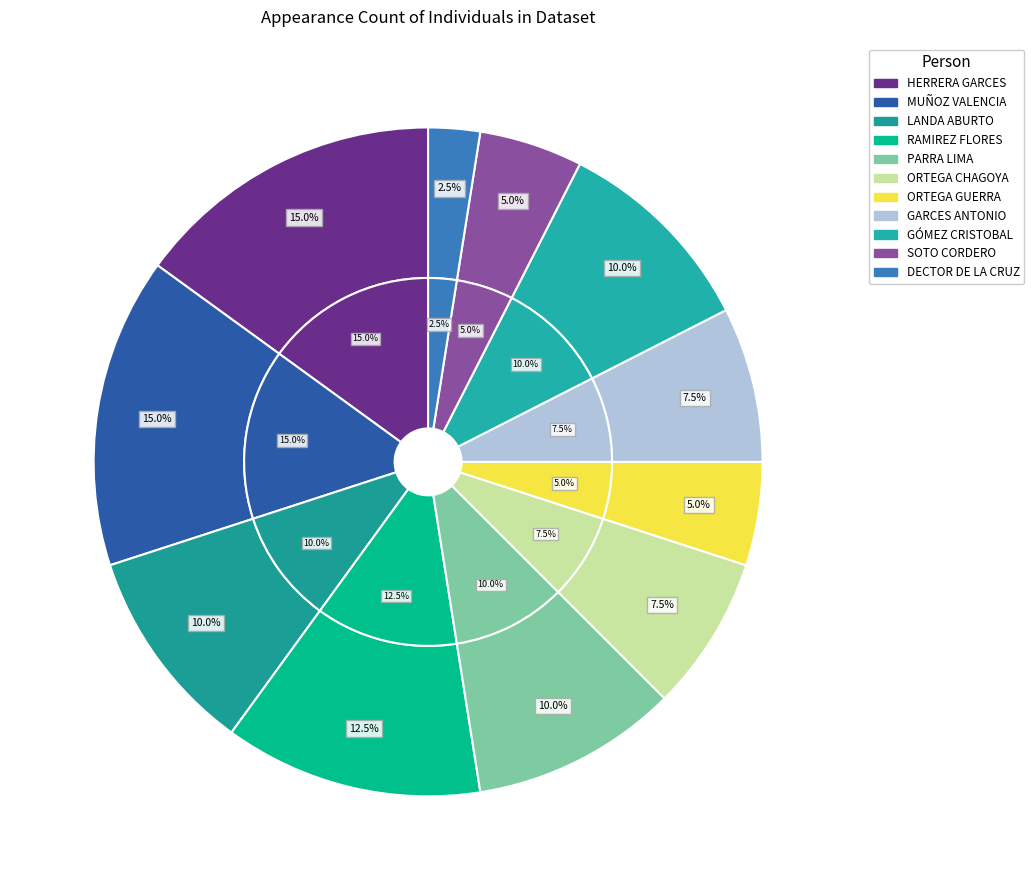

The C. SALVADOR ISRAEL PARRA LIMA slice represents 23% of the pie. True or false?

False